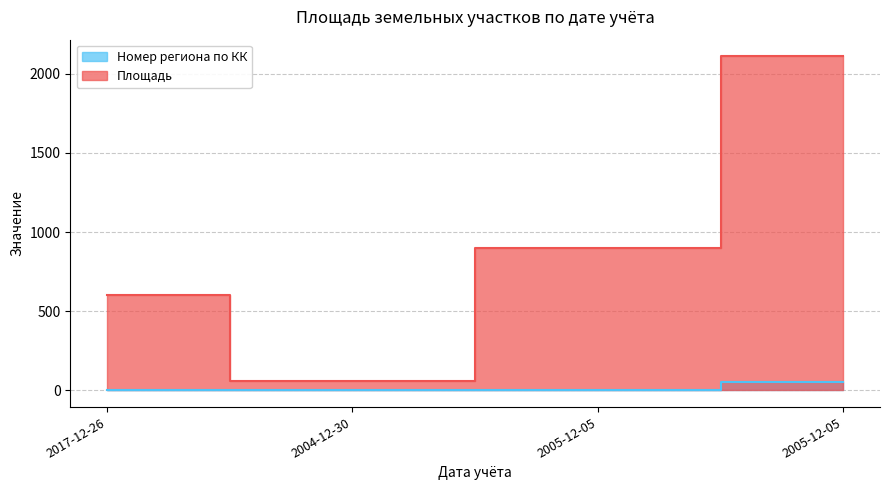

What is the sum of the Номер региона по КК values at 2005-12-05 and 2017-12-26?

54.0